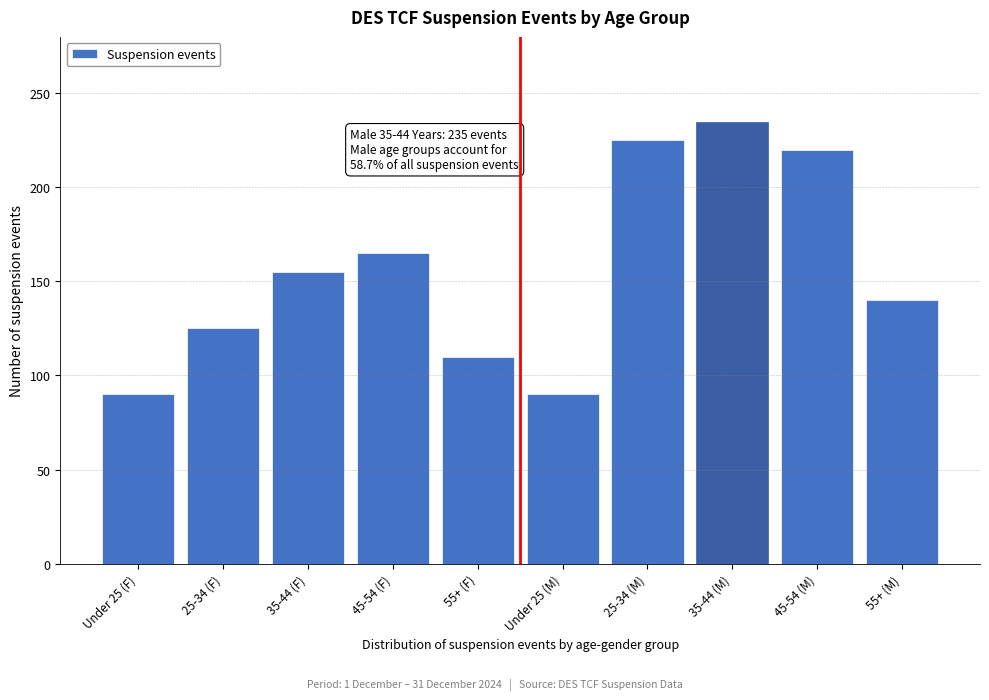

Reading right to left, list all the values displayed in this chart.

140	220	235	225	90	110	165	155	125	90